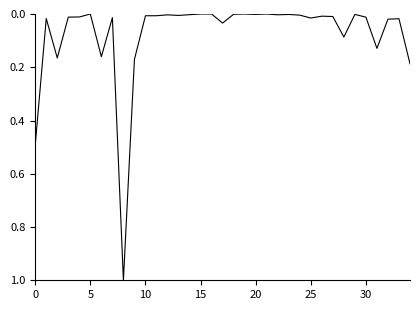

What is the maximum value shown in the chart?

1.0